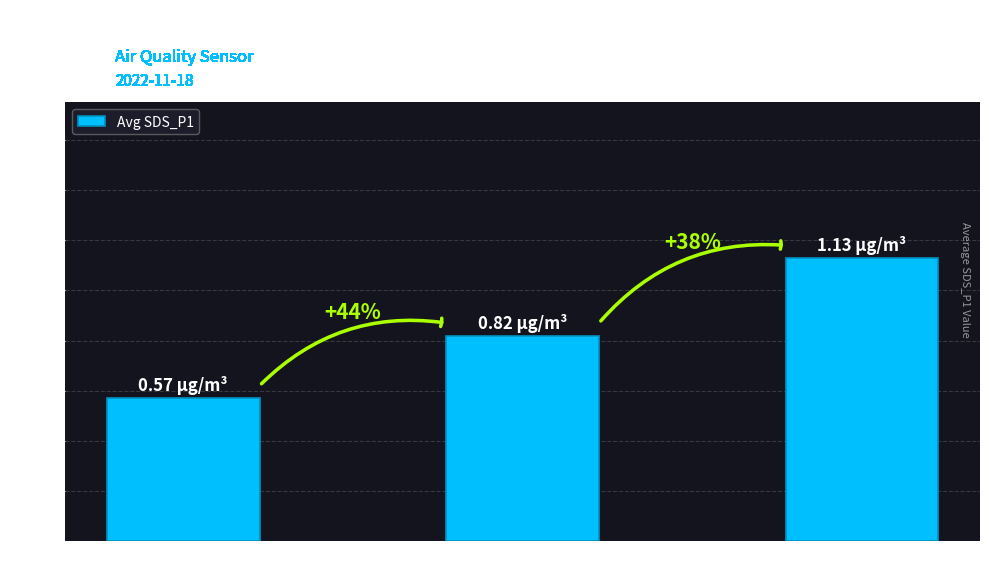

Are the bars horizontal?

No